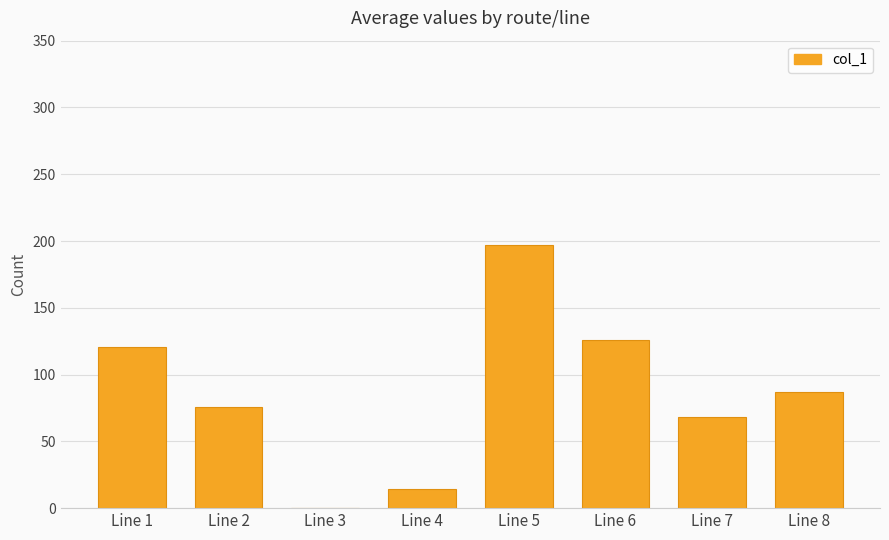

Approximately how many times larger is the value at Line 4 compared to Line 1?

0.1